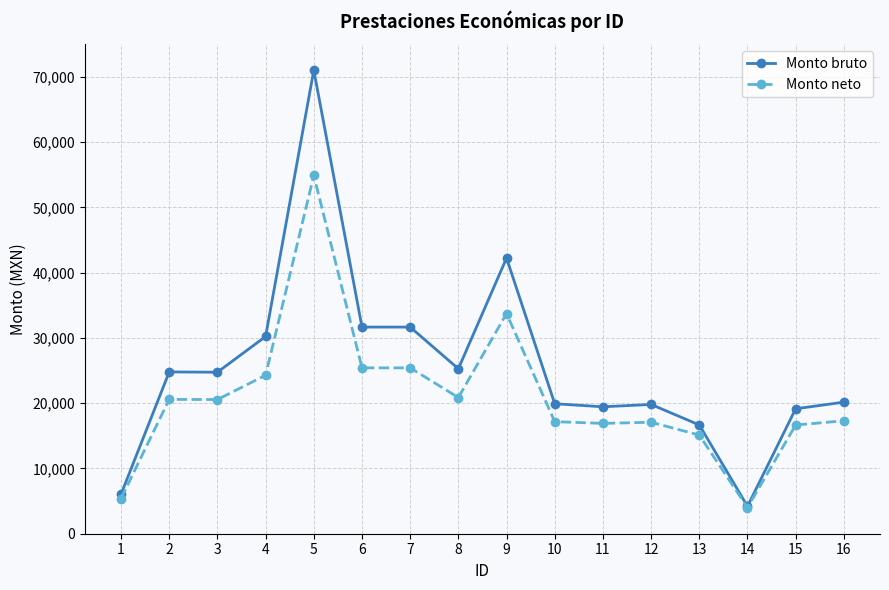

What is the value of the Monto neto point at the 6th from the left?

25421.3